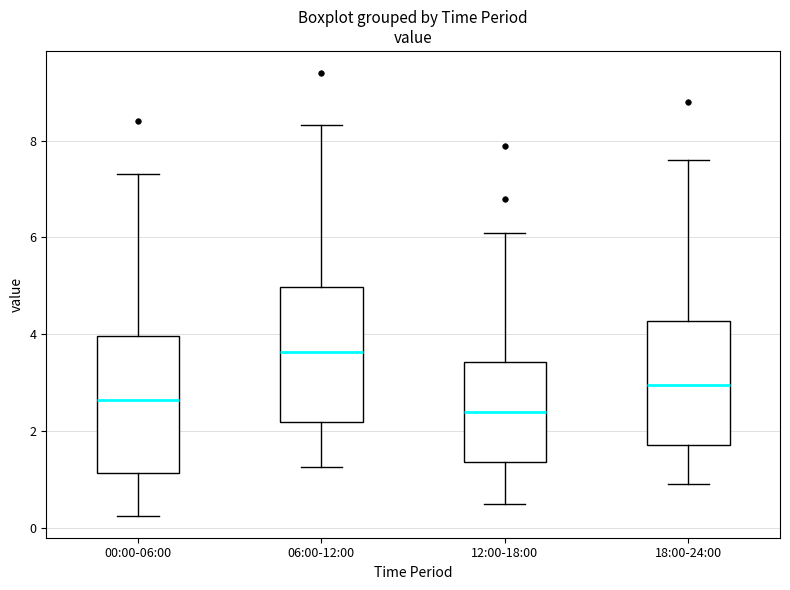

Which box's median line is the lowest?

12:00-18:00